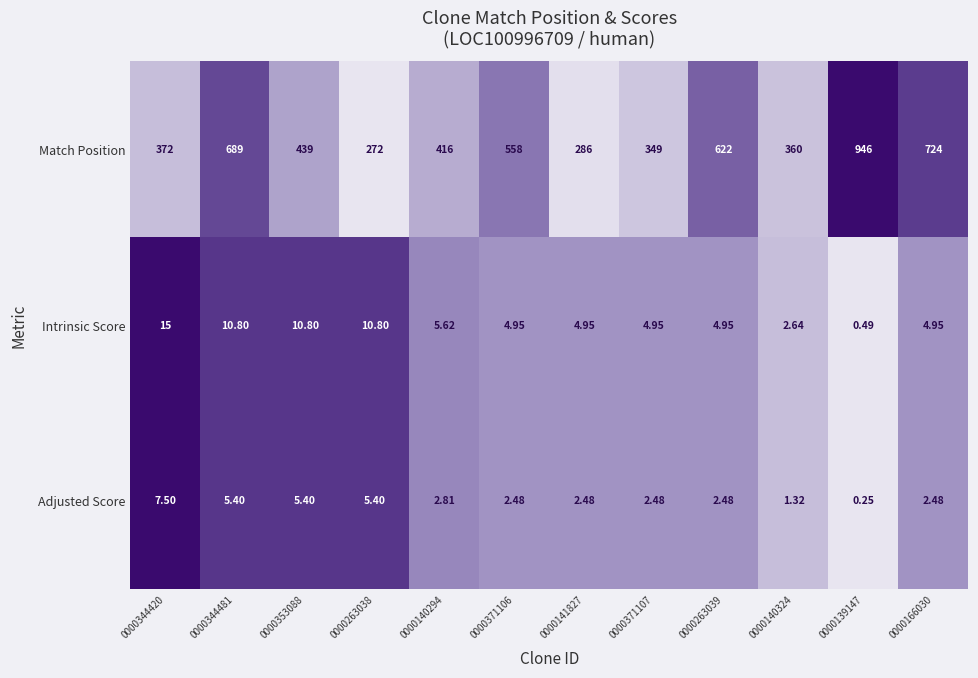

Is the value of Adjusted Score at 0000140324 greater than the value of Match Position at 0000344481?

No